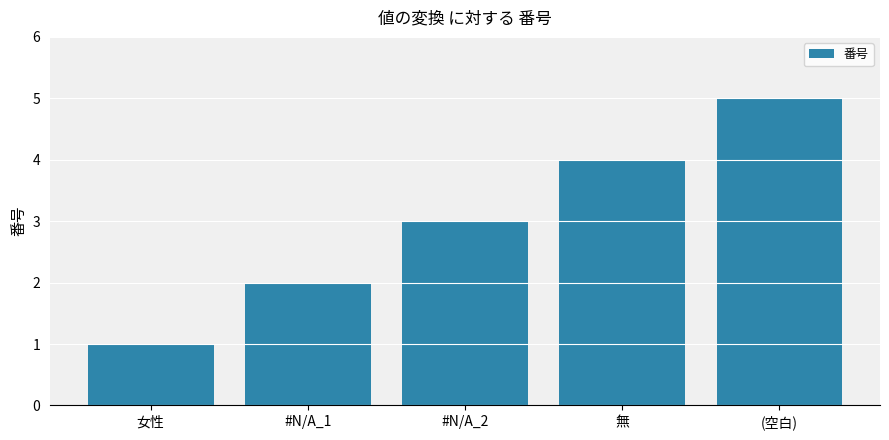

List the labels in order of value, smallest first.

女性, #N/A_1, #N/A_2, 無, (空白)